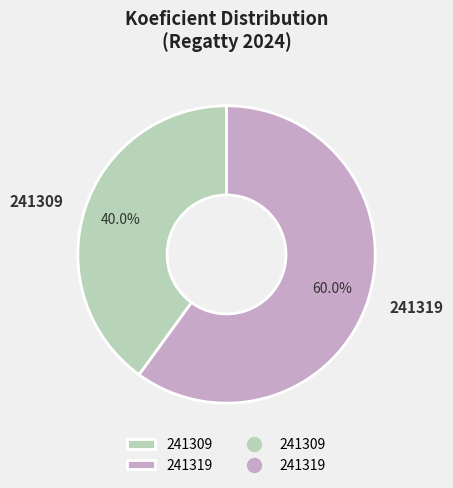

Is there a majority slice in this chart?

Yes